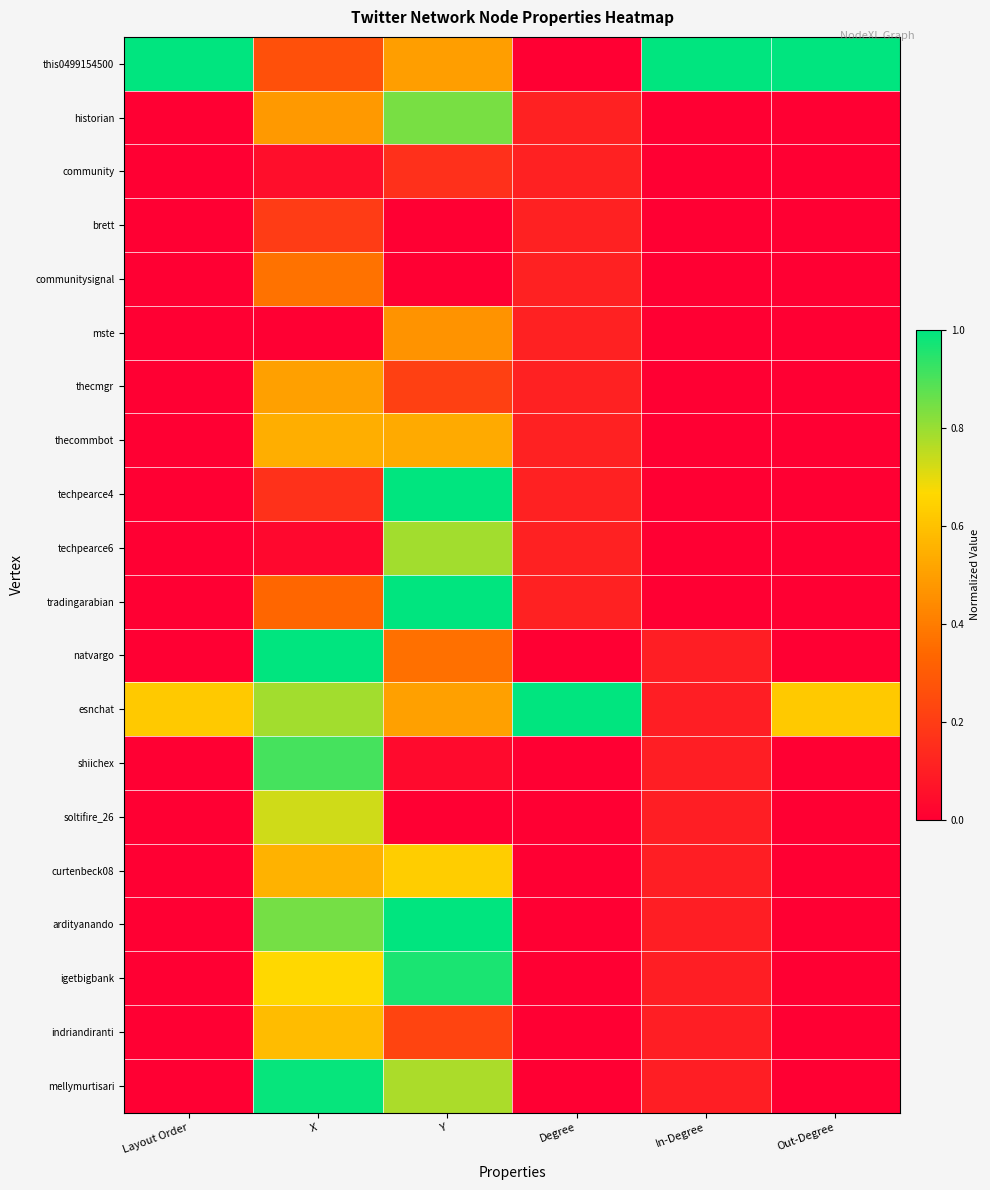

How many data points does each series have?

6